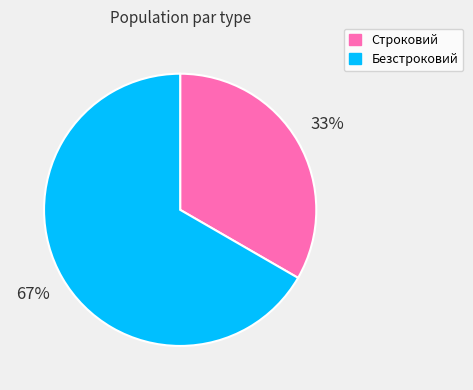

To the nearest percent, what portion does Строковий represent?

33%